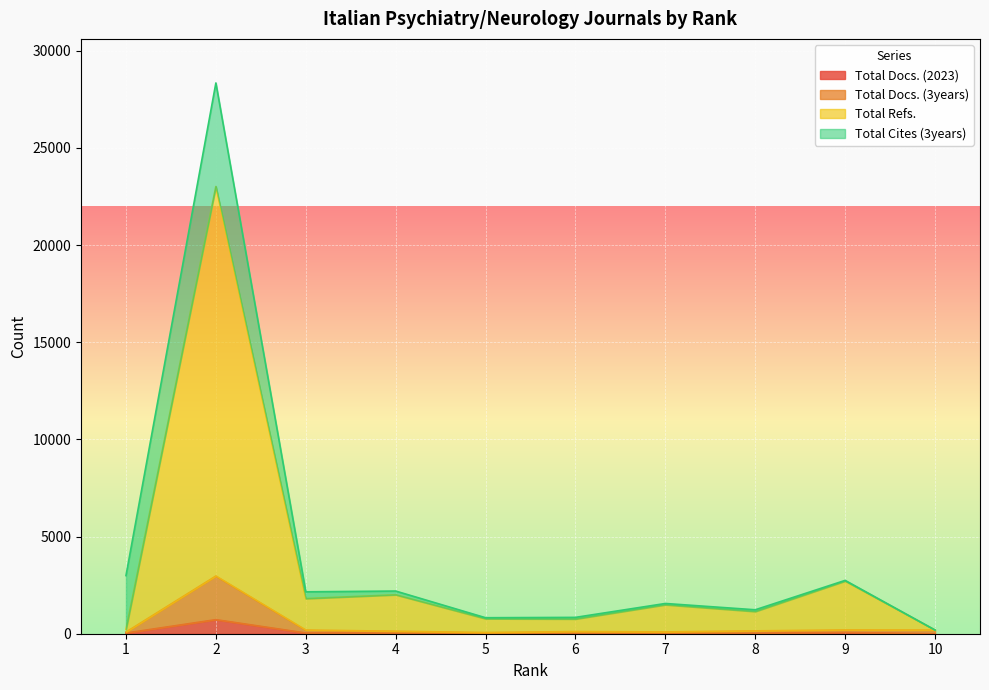

True or false: Total Docs. (3years) and Total Docs. (2023) cross at least once.

False